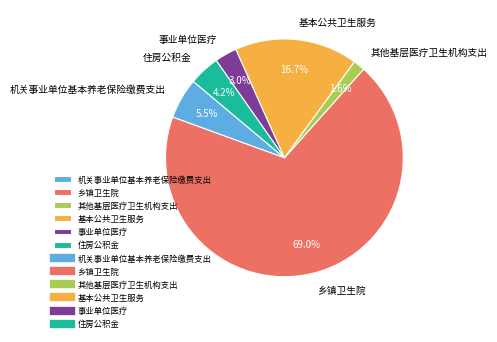

Is it true that 住房公积金 is 4% of the pie?

True